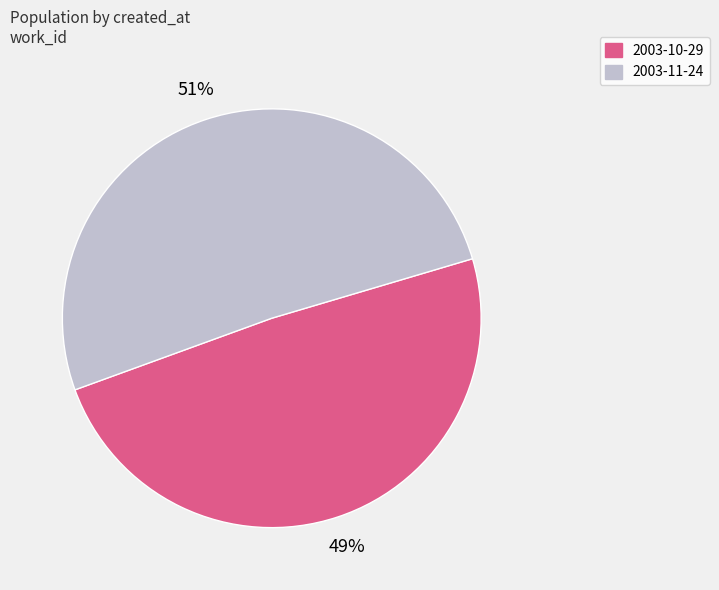

To the nearest percent, what is the combined percentage of 2003-10-29 and 2003-11-24?

100%